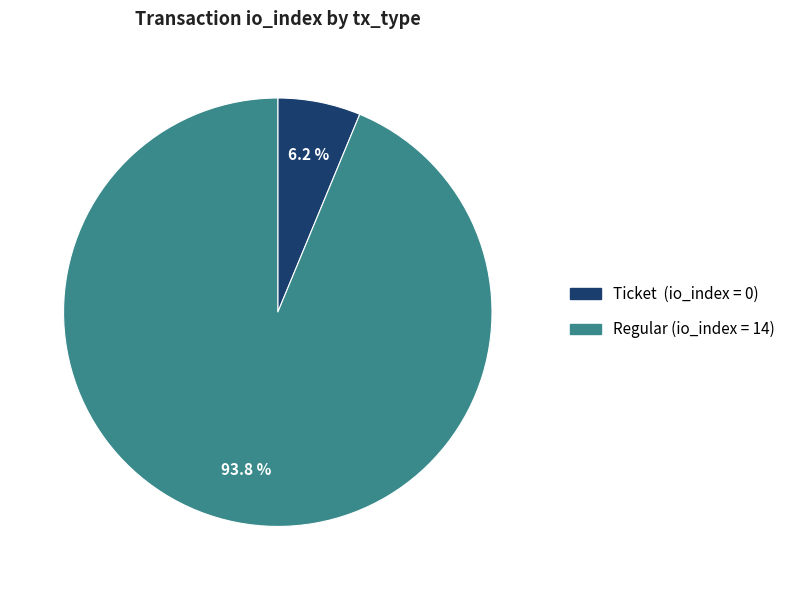

Is there a majority slice in this chart?

Yes